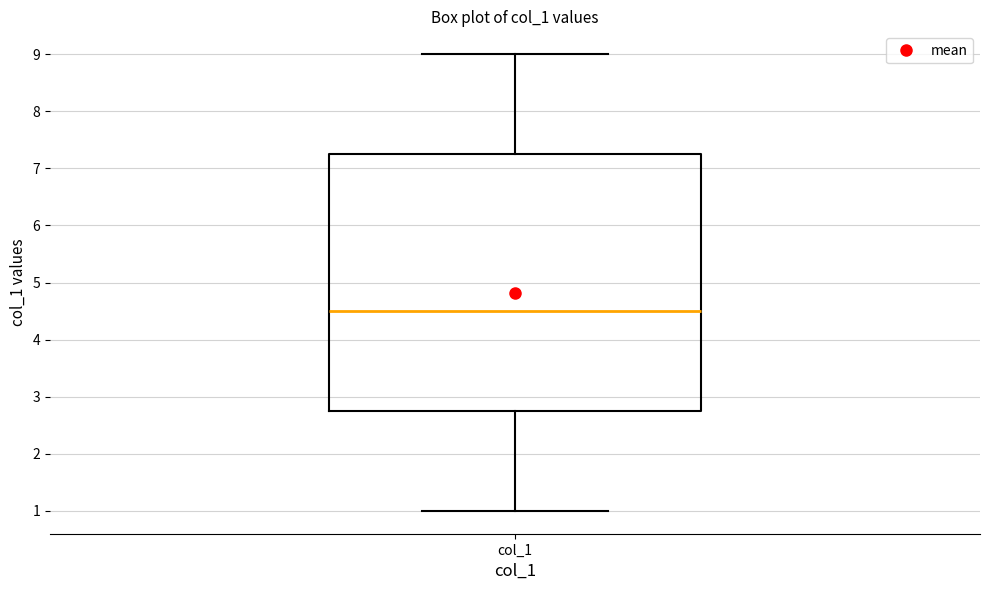

Where is the lower edge of the box for col_1 on the y-axis? The values are not printed on the chart, so give them approximately, as read against the axis.

2.8